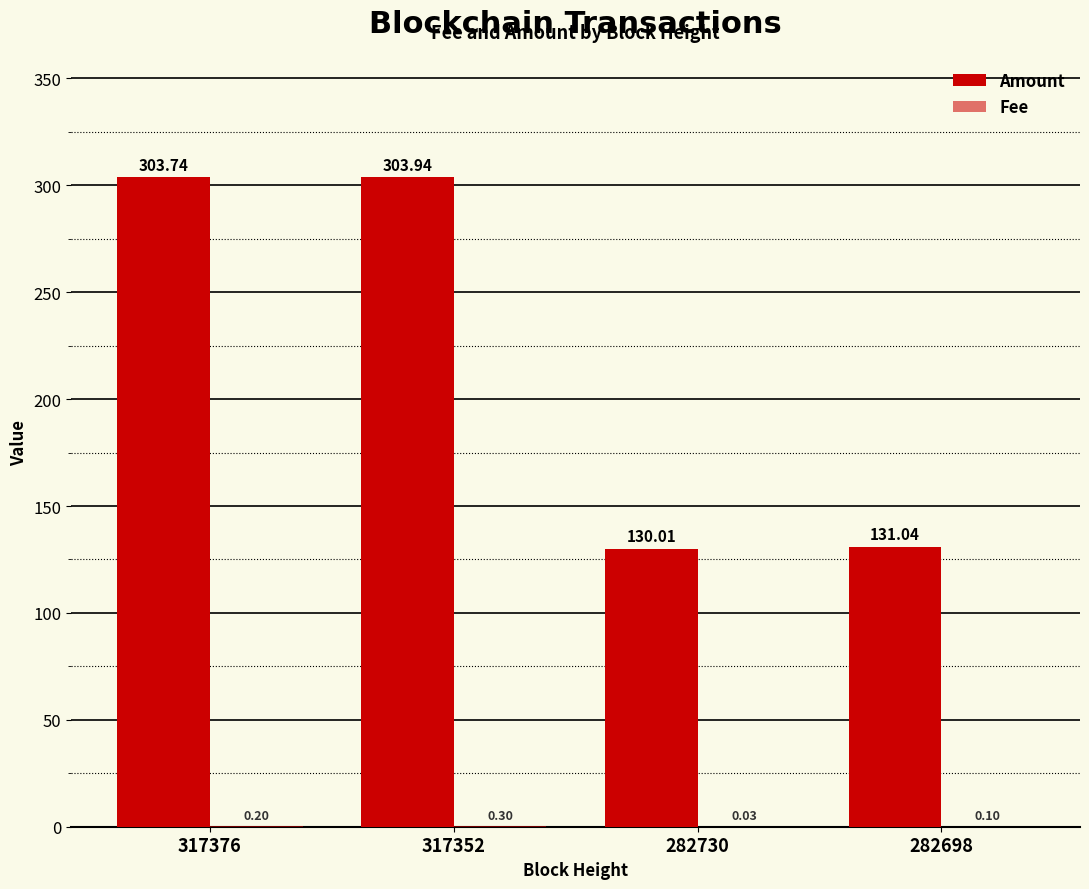

How many series are shown in this chart?

2